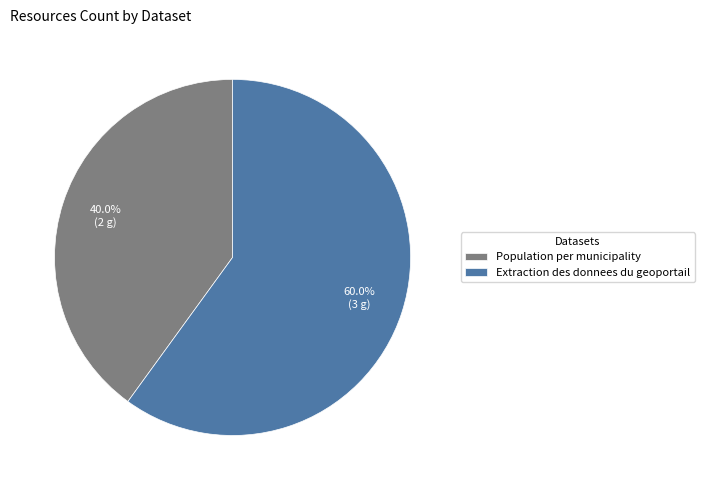

Which category has the smallest portion of the pie?

Population per municipality